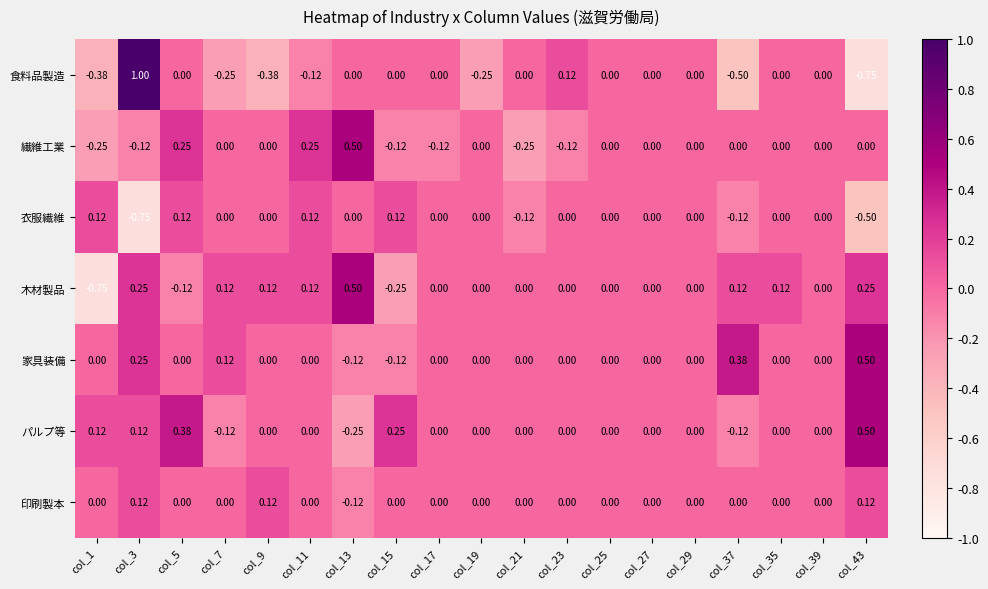

Which category has the highest value across all series?

col_3